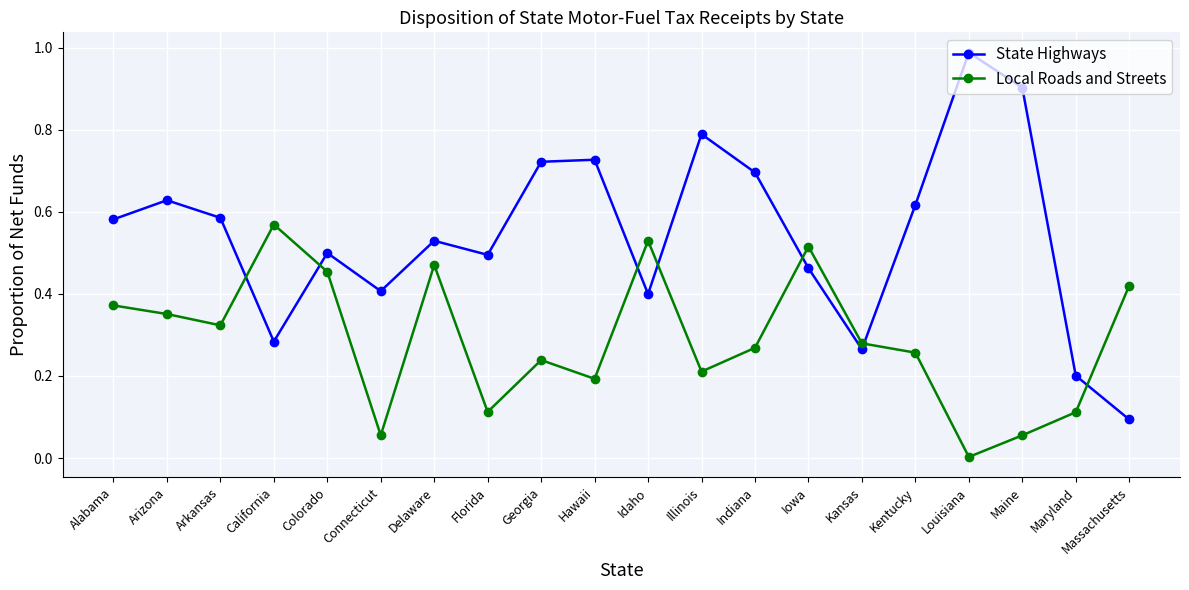

Which series has the largest range (max minus min)?

State Highways